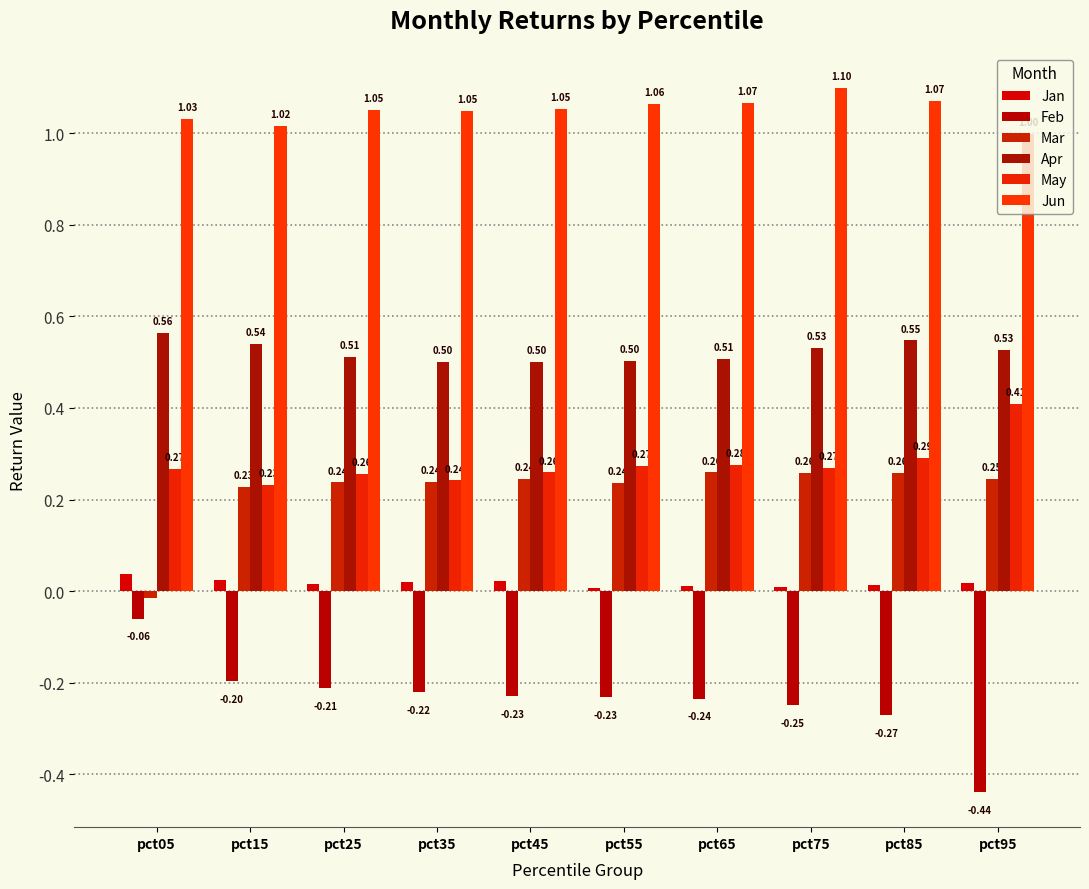

What is the value of the Apr bar at the 8th from the left?

0.5